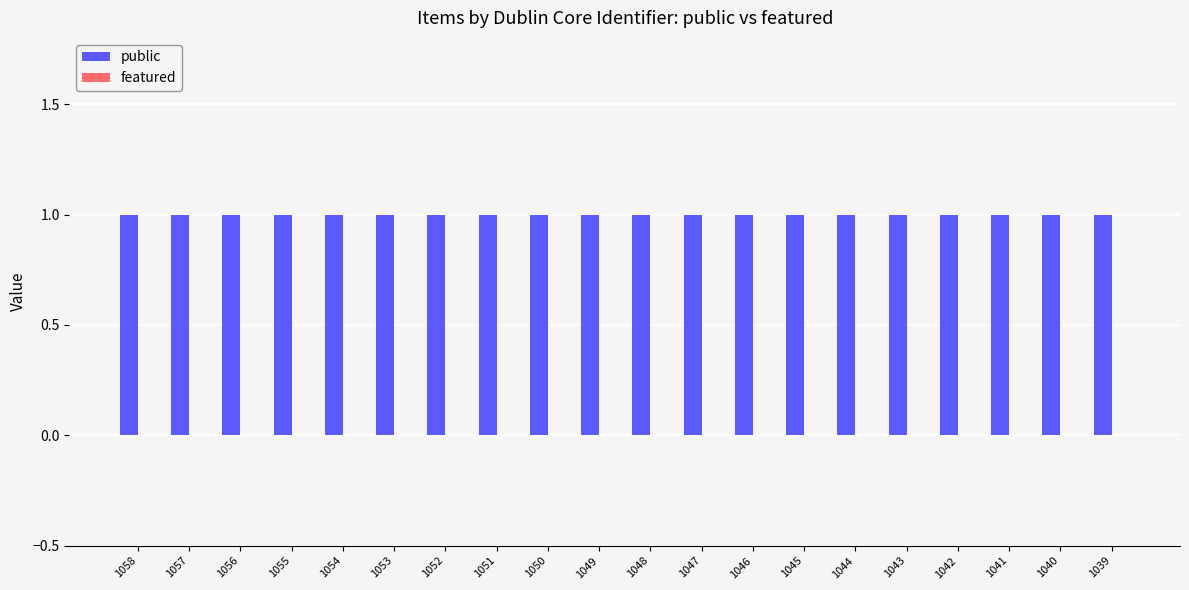

The value of featured at 1044 is 0. True or false?

True